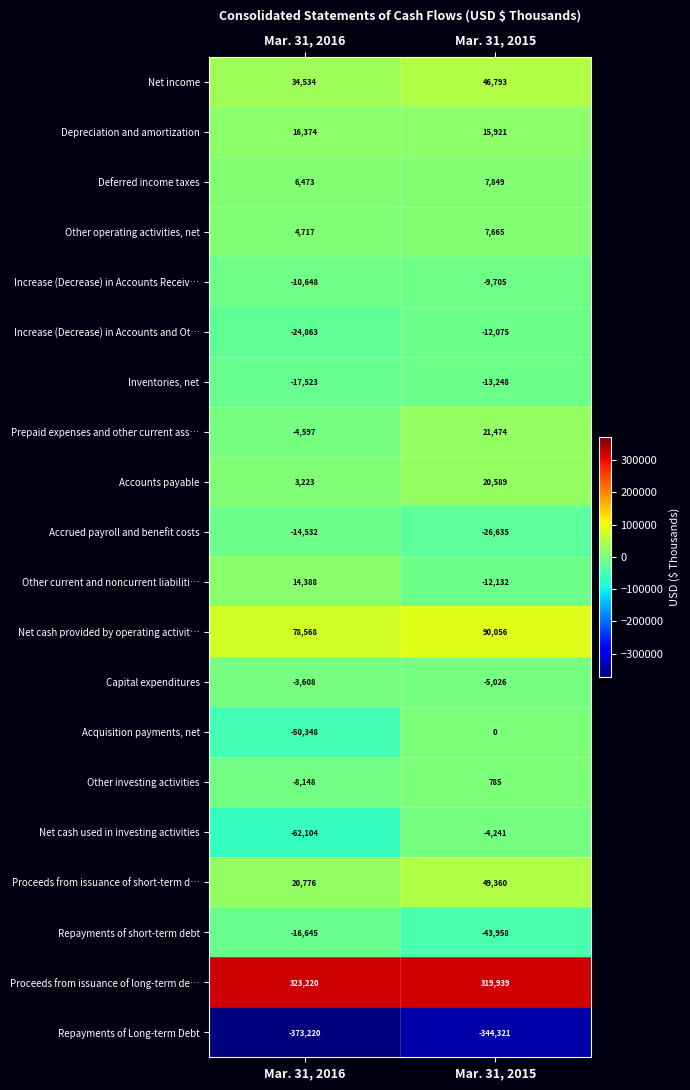

Rank the series at Mar. 31, 2016 from lowest to highest value.

Repayments of Long-term Debt, Net cash used in investing activities, Acquisition payments, net, Increase (Decrease) in Accounts and Ot…, Inventories, net, Repayments of short-term debt, Accrued payroll and benefit costs, Increase (Decrease) in Accounts Receiv…, Other investing activities, Prepaid expenses and other current ass…, Capital expenditures, Accounts payable, Other operating activities, net, Deferred income taxes, Other current and noncurrent liabiliti…, Depreciation and amortization, Proceeds from issuance of short-term d…, Net income, Net cash provided by operating activit…, Proceeds from issuance of long-term de…